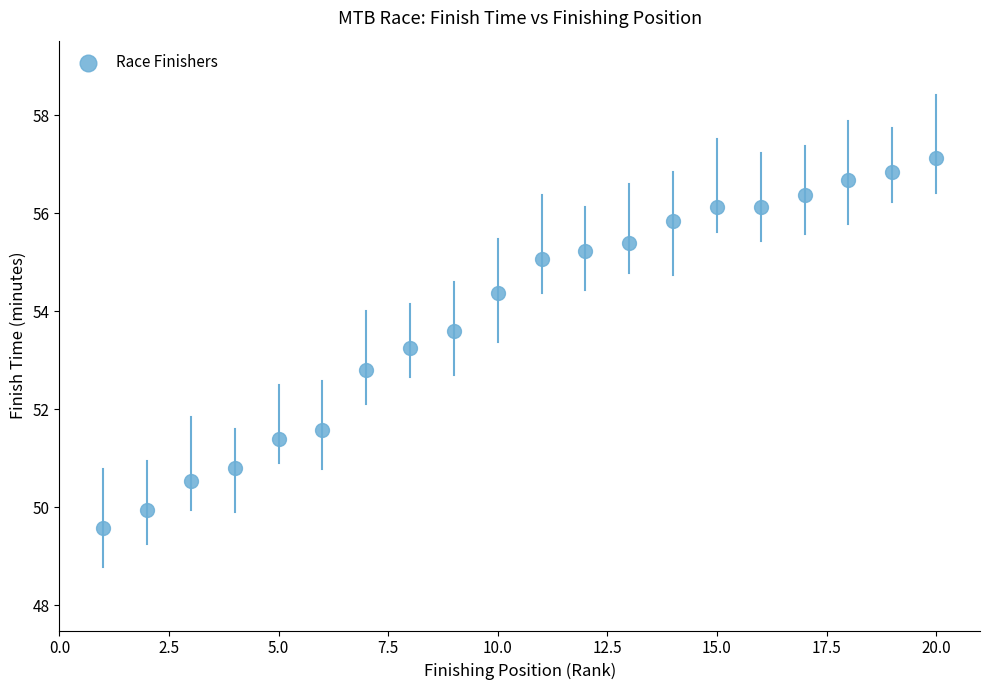

What is the range of X values (max minus min)?

19.0